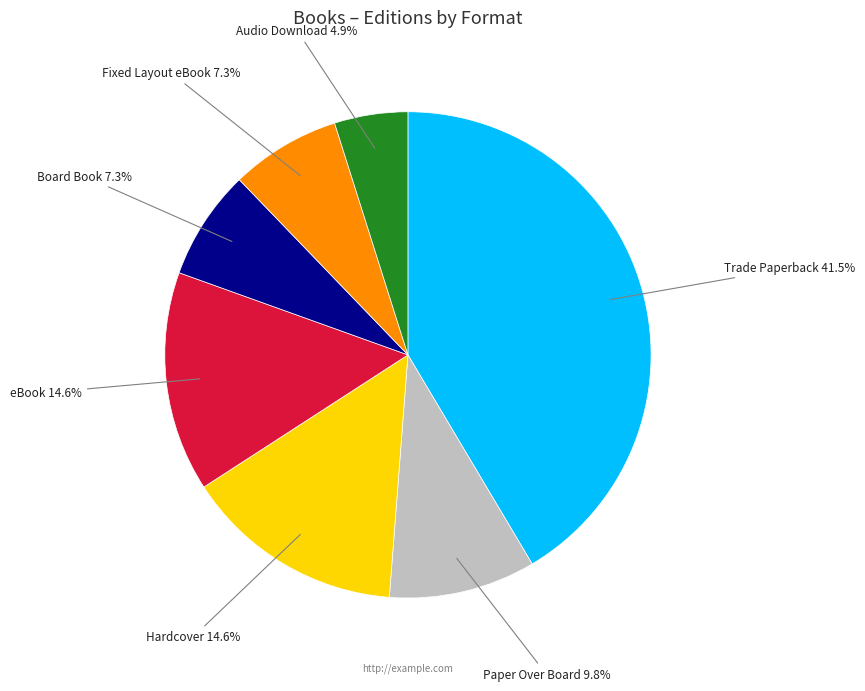

Count the number of slices in the pie.

7